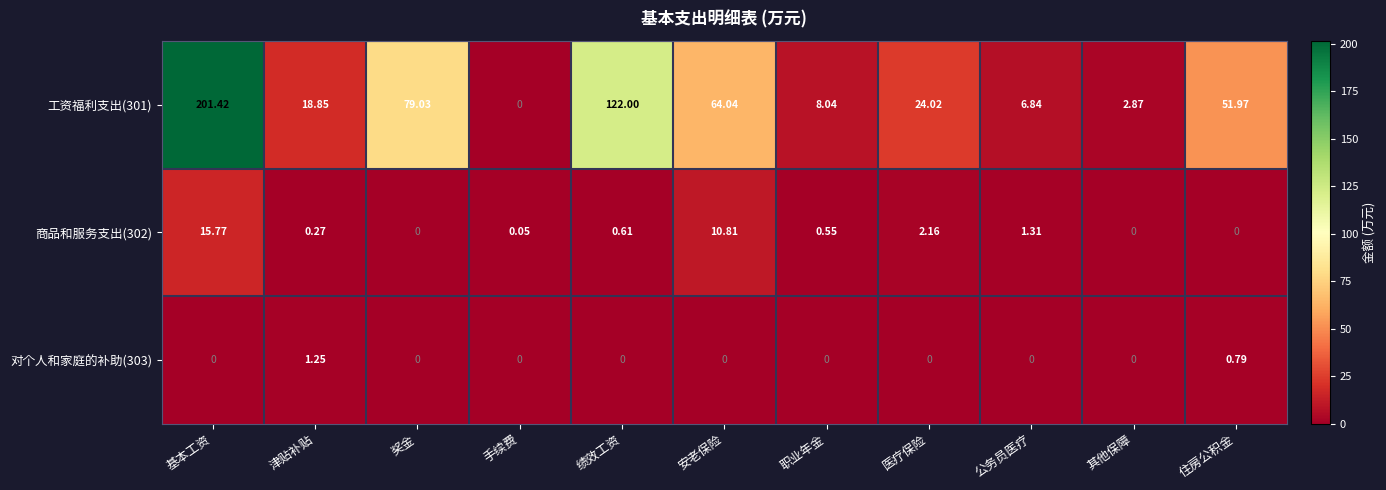

Rank the series by their maximum value, from lowest to highest.

对个人和家庭的补助(303), 商品和服务支出(302), 工资福利支出(301)